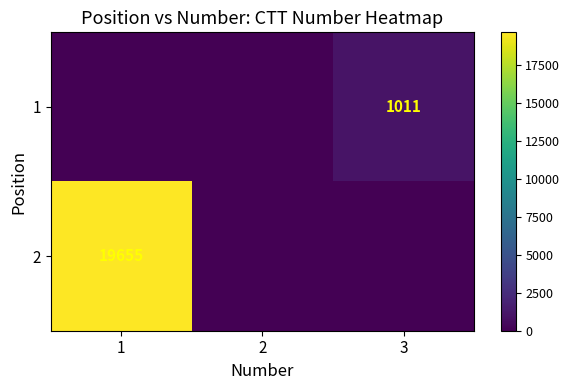

The 1 series shows 1011 at 3. True or false?

True